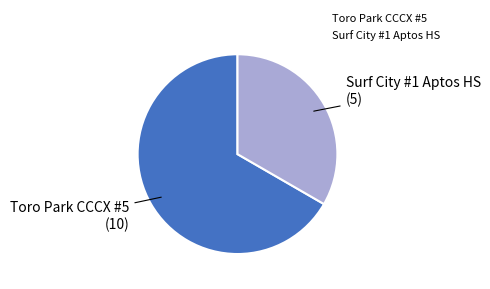

Is the sum of Toro Park CCCX #5 and Surf City #1 Aptos HS greater than half?

Yes